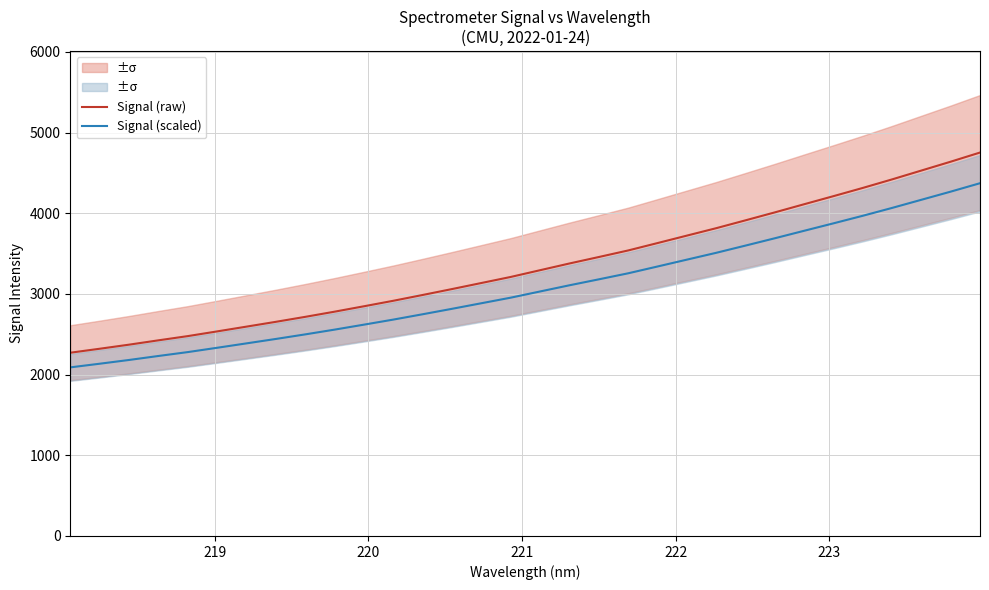

True or false: Signal (scaled) and Signal (raw) intersect in this chart.

False